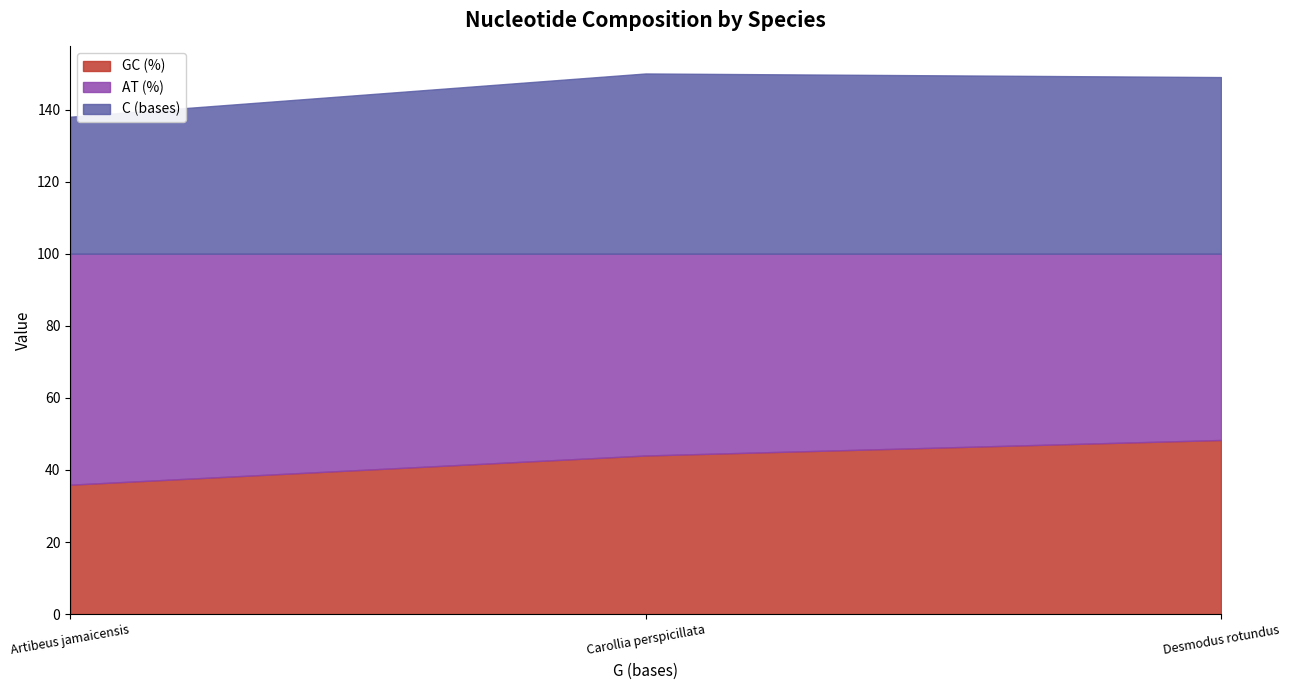

Where is C (bases) nearest to the value 44?

Desmodus rotundus